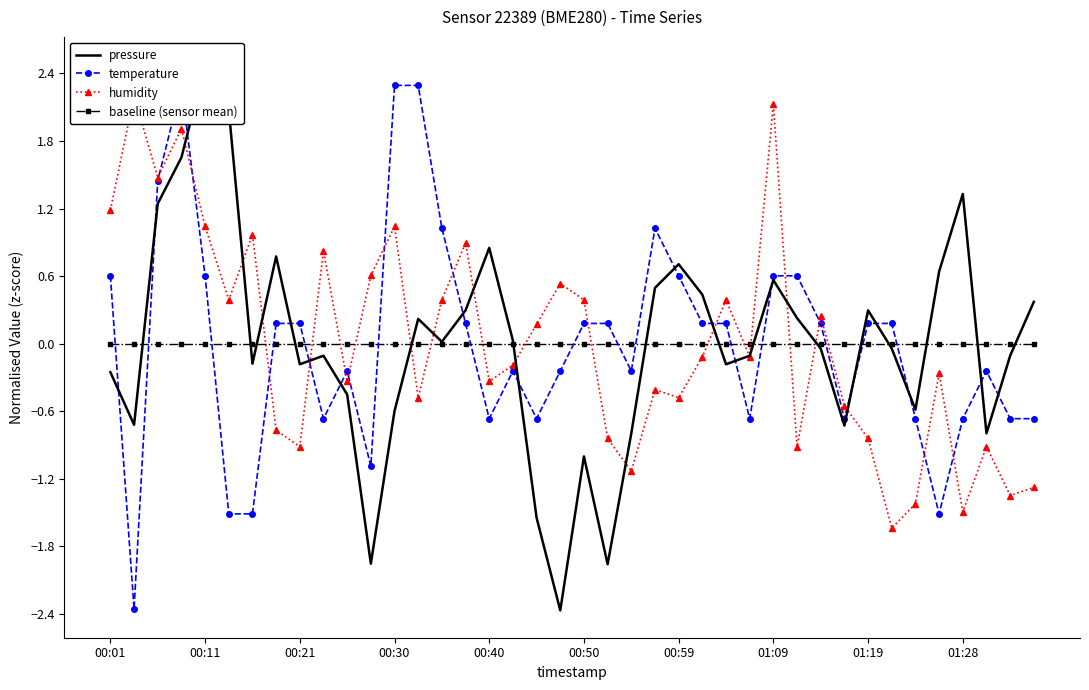

What is the maximum value for temperature?

2.3